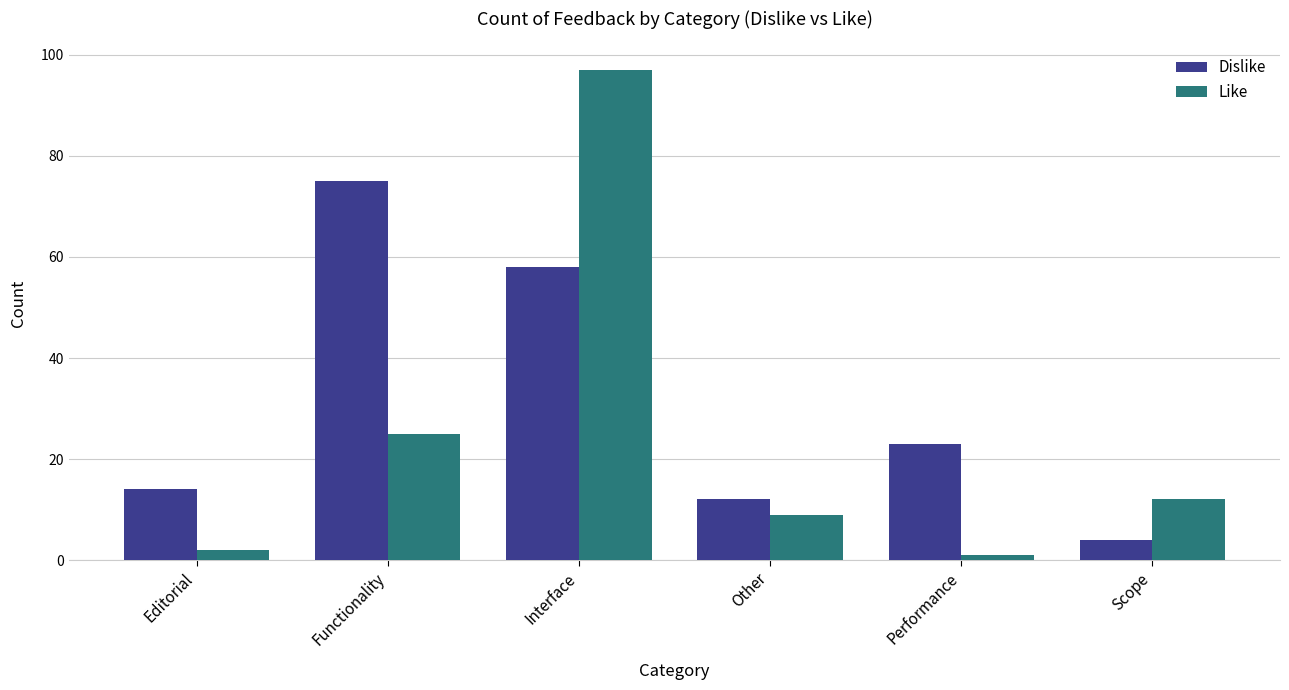

What is the label of the 1st bar from the left?

Editorial